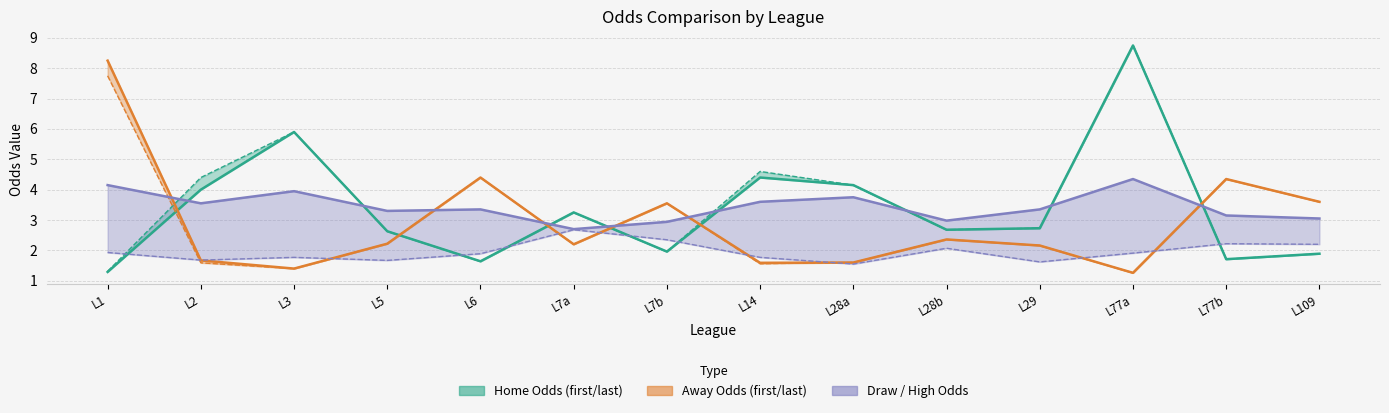

What is the label of the 13th point from the left?

L77b